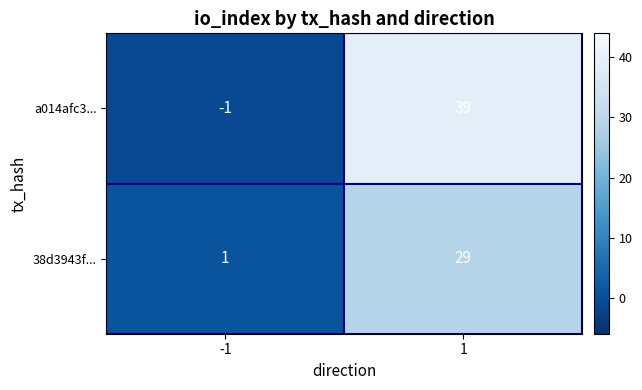

What is the difference between the maximum and minimum values in the a014afc3... series?

40